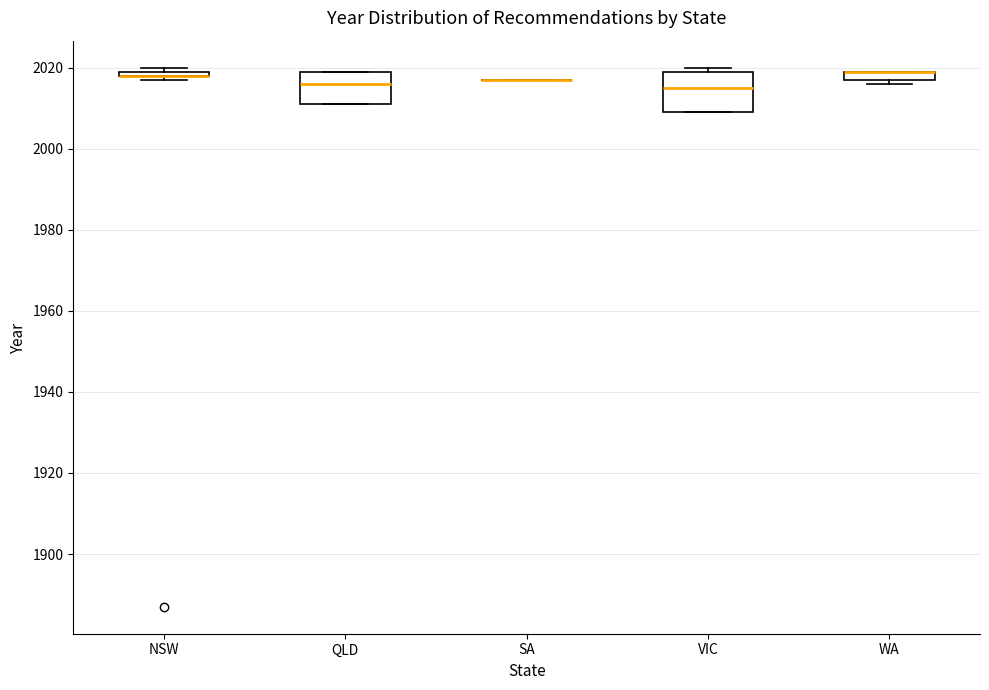

Where is the lower edge of the box for NSW on the y-axis? The values are not printed on the chart, so give them approximately, as read against the axis.

2018